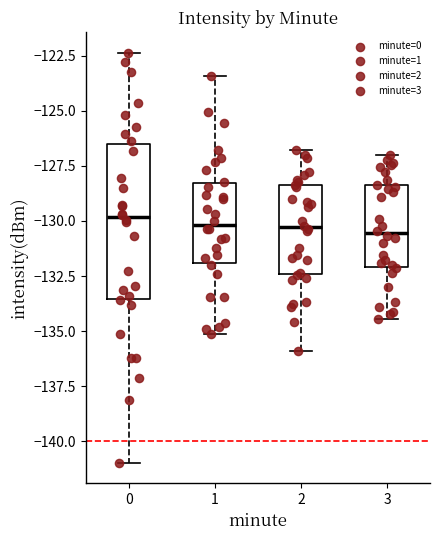

Reading left to right, read every box against the y-axis: the position of its median line, the range the box covers, and the ends of its whiskers. The values are not printed on the chart, so give them approximately, as read against the axis.

0: median -130.0, box -133.5 to -126.5, whiskers -141.0 to -122.5
1: median -130.0, box -132.0 to -128.5, whiskers -135.0 to -123.5
2: median -130.5, box -132.5 to -128.5, whiskers -136.0 to -127.0
3: median -130.5, box -132.0 to -128.5, whiskers -134.5 to -127.0